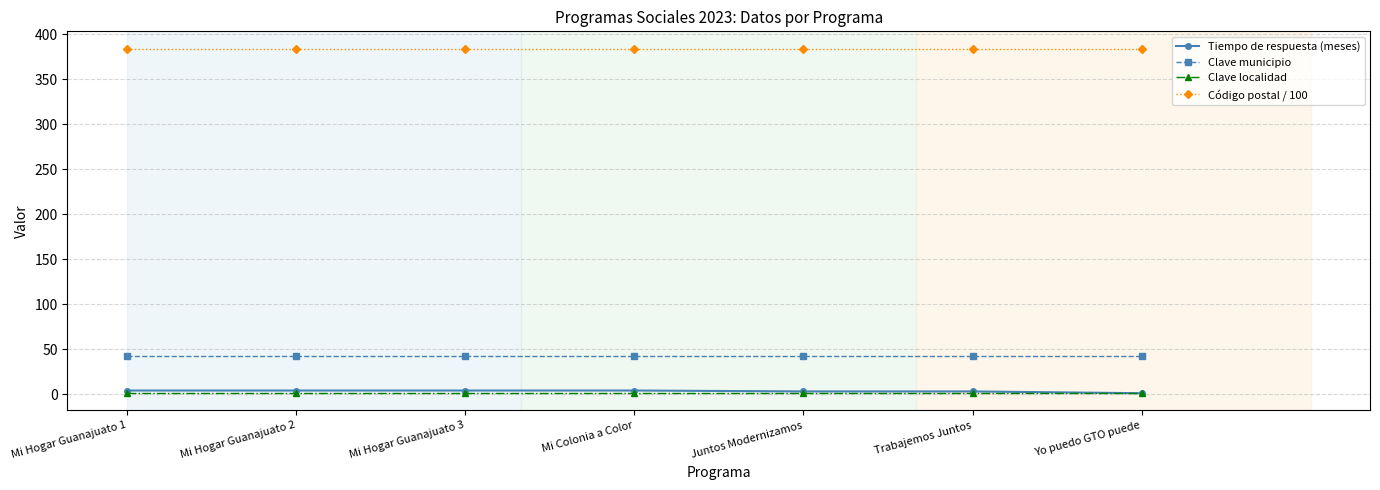

True or false: Código postal / 100 and Tiempo de respuesta (meses) intersect in this chart.

False